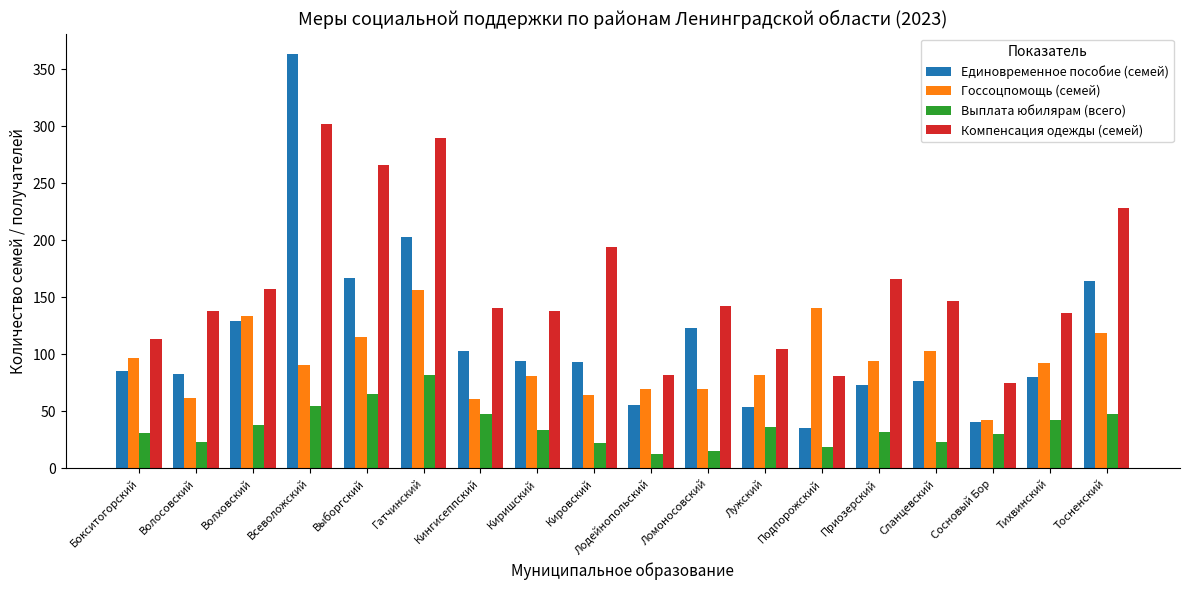

What is the sum of the Компенсация одежды (семей) values at Лодейнопольский and Подпорожский?

163